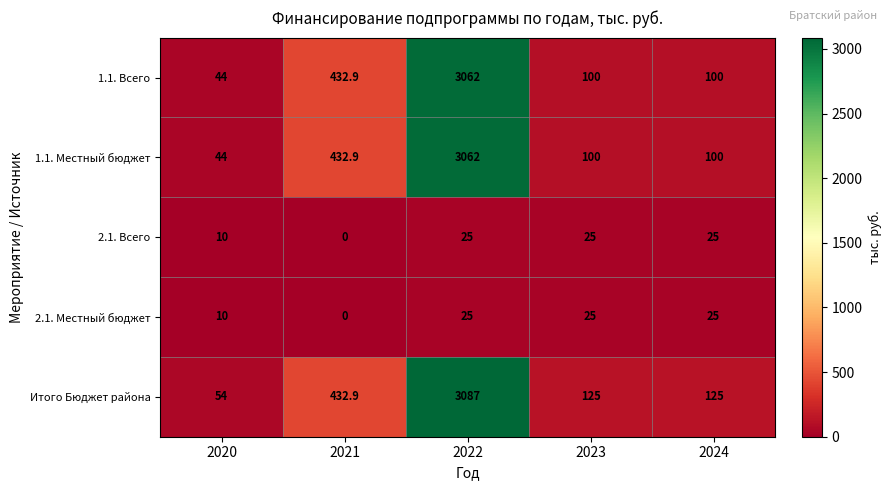

Reading left to right, extract all data points from this chart.

1.1. Всего: 2020=44.0	2021=432.9	2022=3062.0	2023=100.0	2024=100.0
1.1. Местный бюджет: 2020=44.0	2021=432.9	2022=3062.0	2023=100.0	2024=100.0
2.1. Всего: 2020=10.0	2021=0.0	2022=25.0	2023=25.0	2024=25.0
2.1. Местный бюджет: 2020=10.0	2021=0.0	2022=25.0	2023=25.0	2024=25.0
Итого Бюджет района: 2020=54.0	2021=432.9	2022=3087.0	2023=125.0	2024=125.0